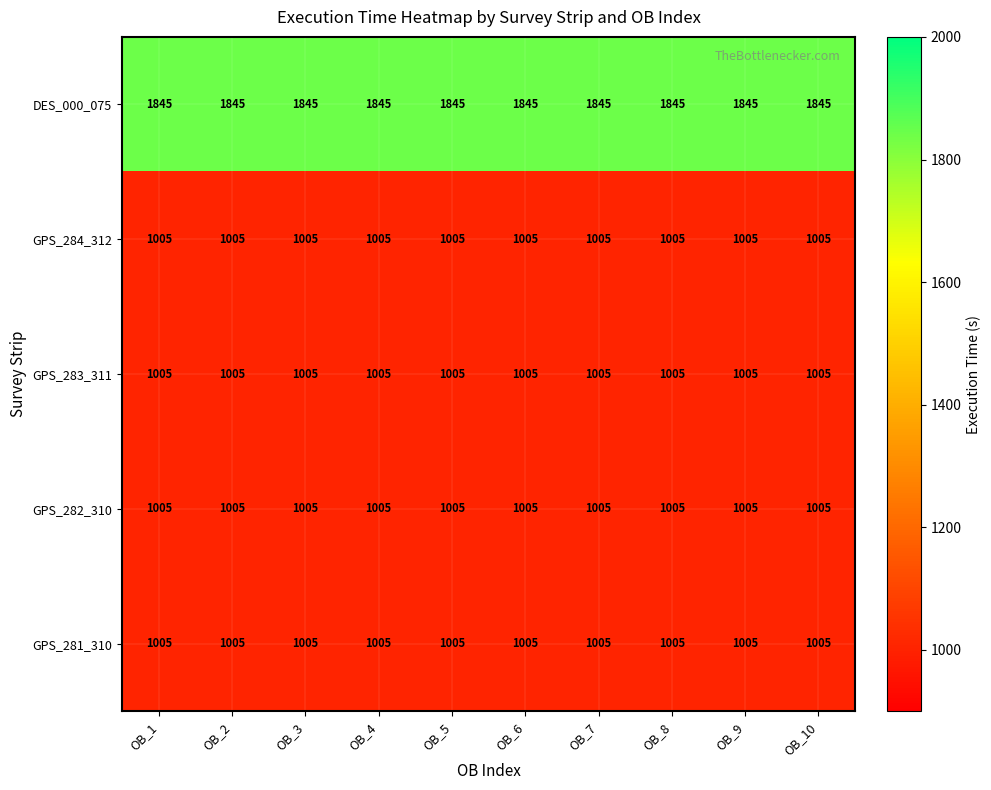

At how many categories does at least one series exceed 1369?

10